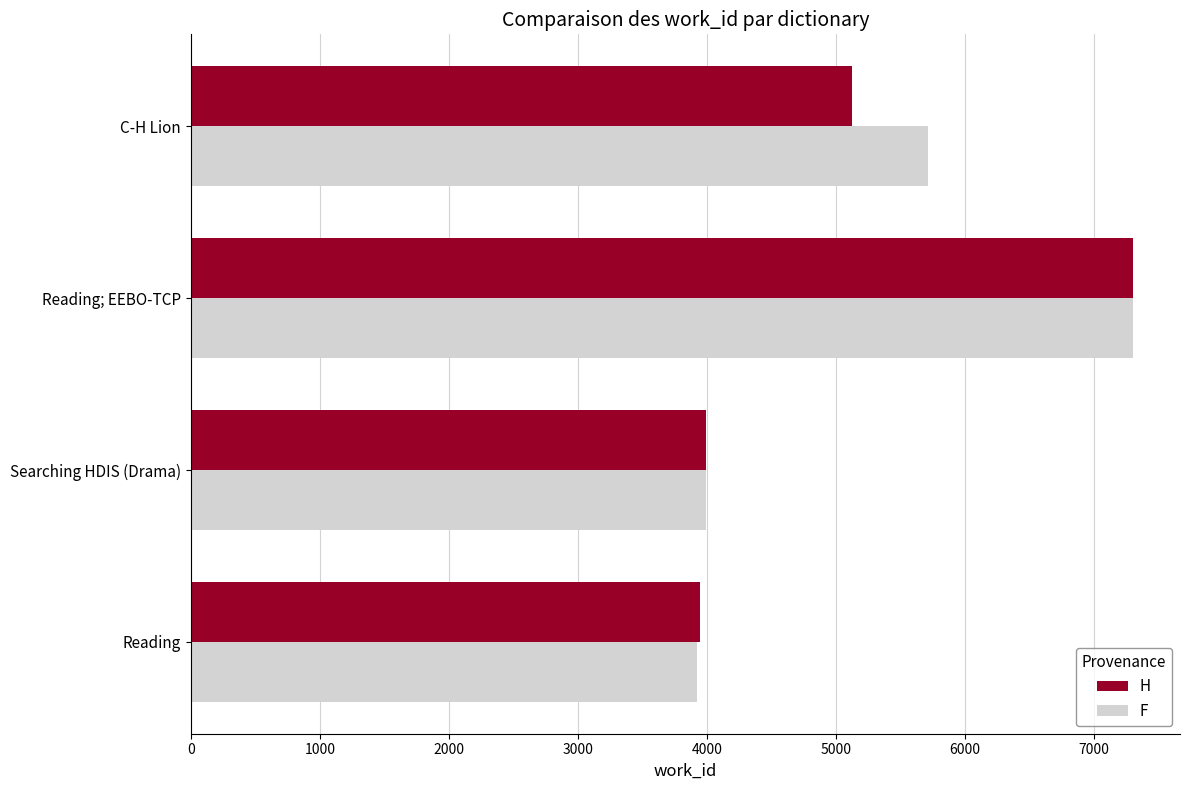

What is the total value across all series at Searching HDIS (Drama)?

7980